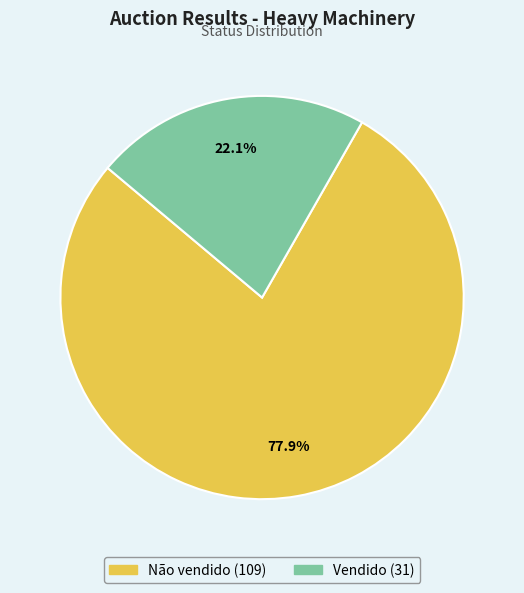

Which category has the biggest portion of the pie?

Não vendido